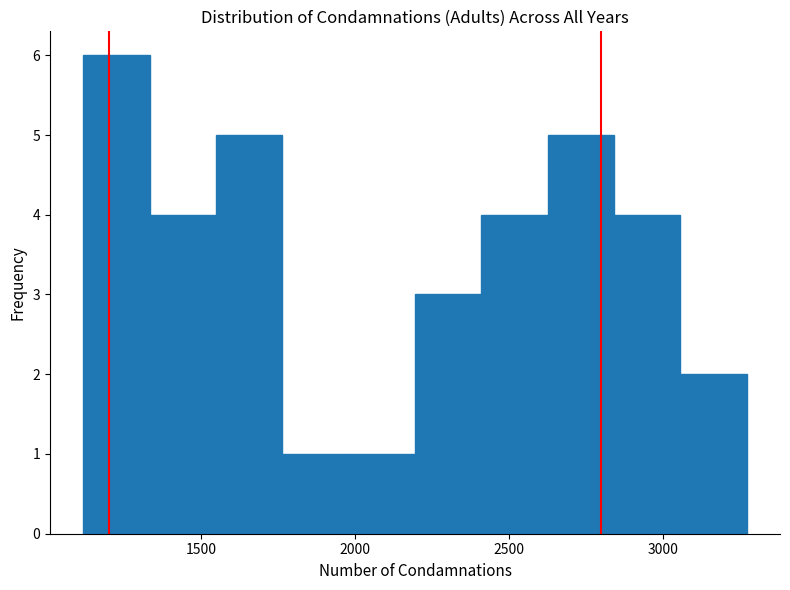

What is the height of the bar covering 1350 to 1550 on the x-axis? Neither the bar edges nor the heights are printed on the chart, so give them approximately, as read against the axes.

4